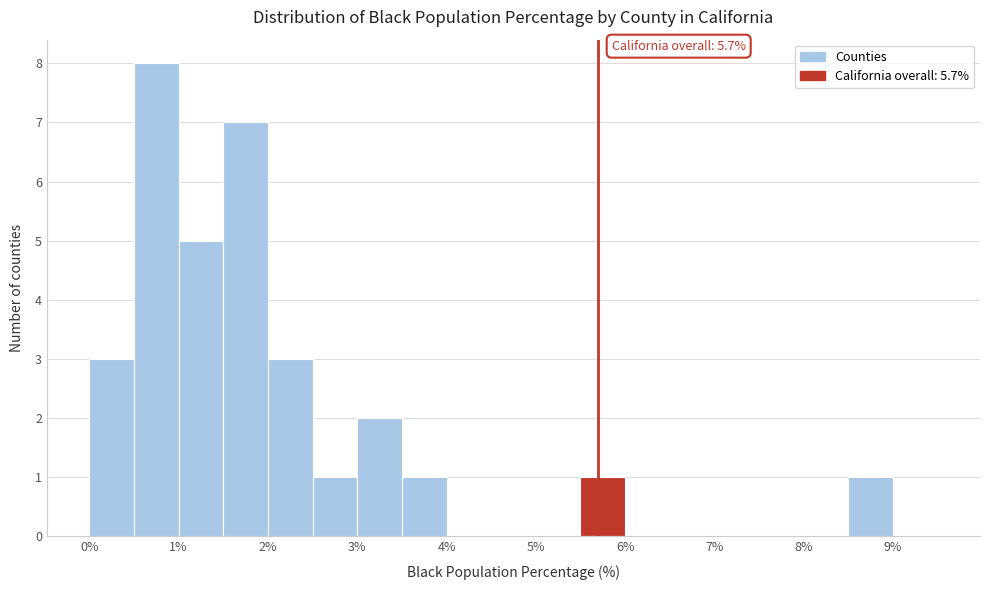

Which range on the x-axis has the tallest bar?

0.5 to 1.0